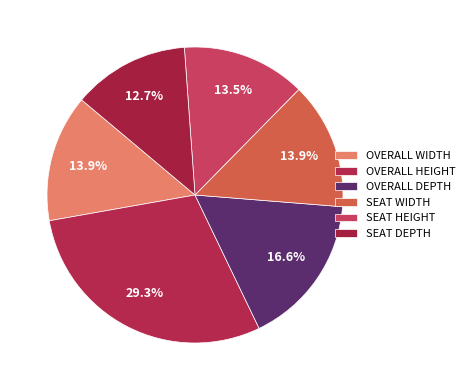

Do SEAT WIDTH and SEAT HEIGHT together represent more than half of the pie?

No